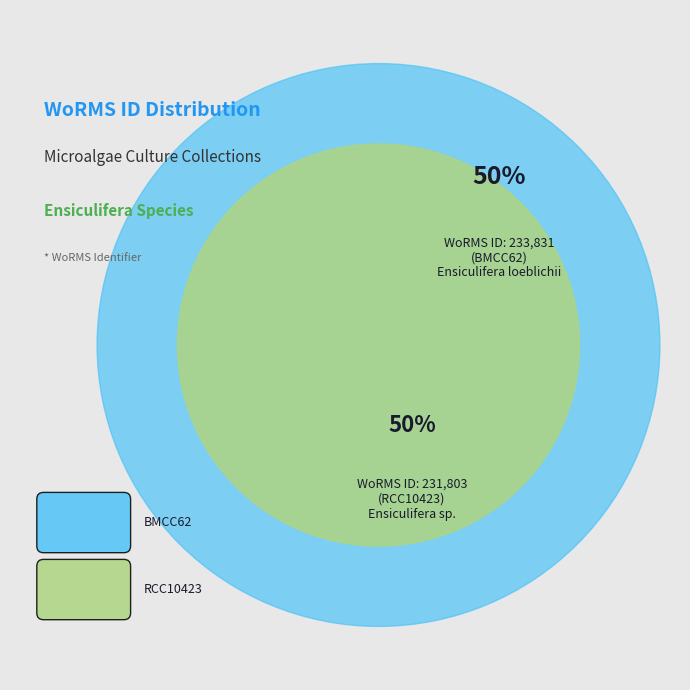

How many slices are in this pie chart?

2